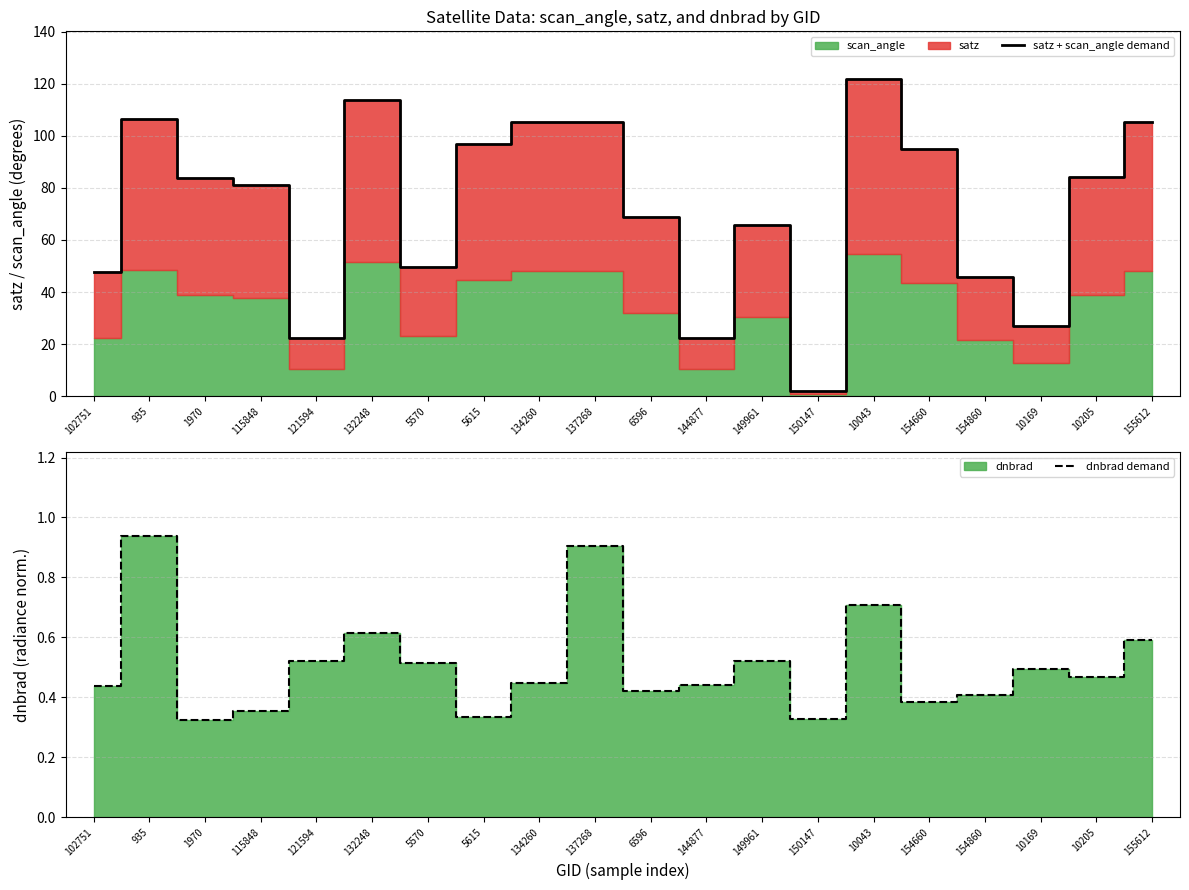

Is it true that satz + scan_angle demand equals 84.3 at 10205?

True